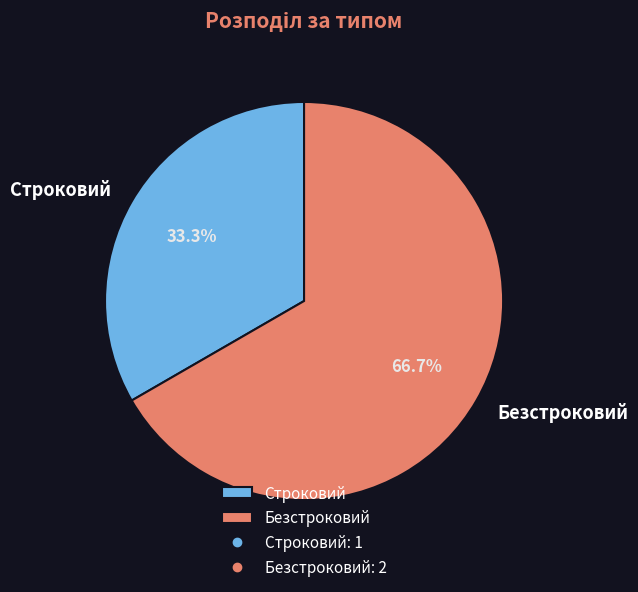

Between Безстроковий and Строковий, which is larger?

Безстроковий